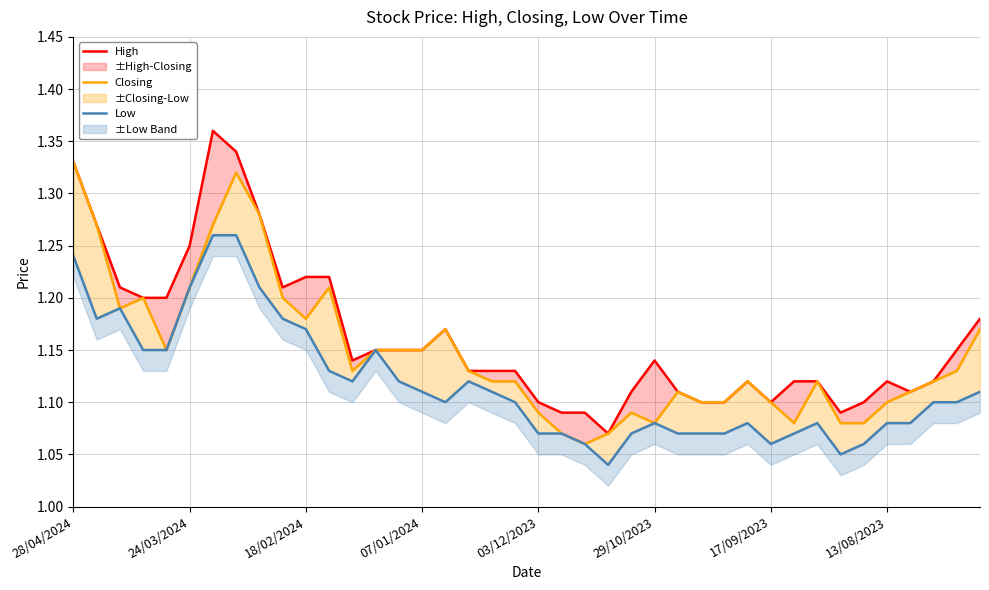

How many data points does each series have?

40